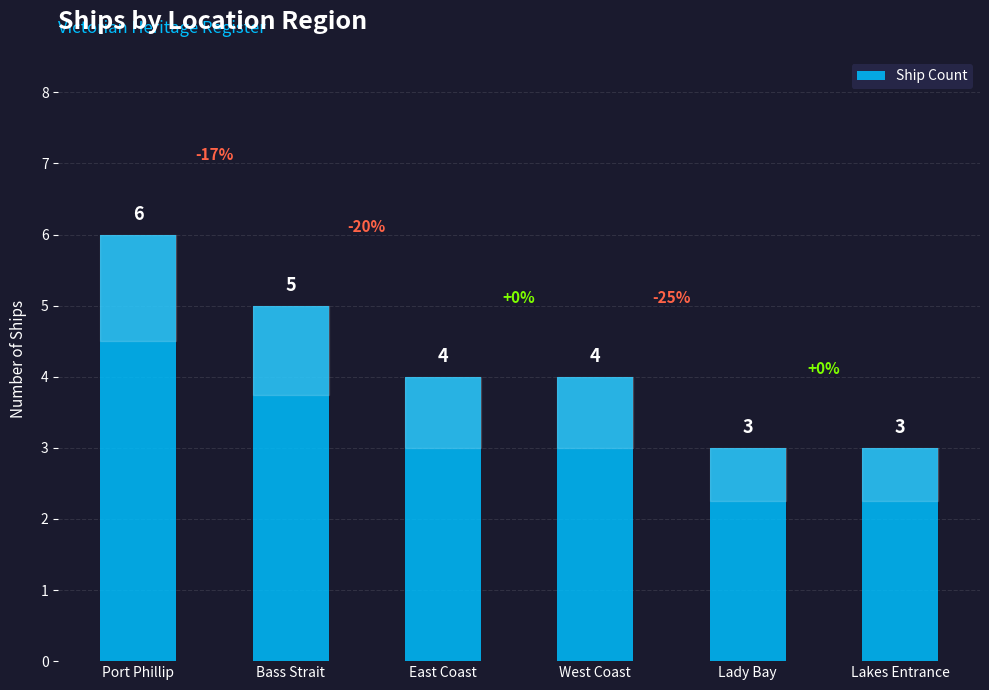

How many bars are there in total?

6